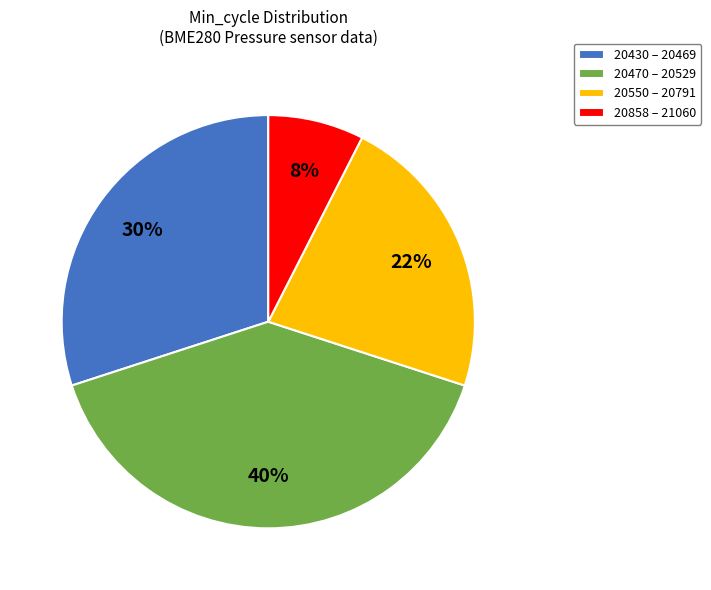

Is there any slice that represents more than half of the pie?

No